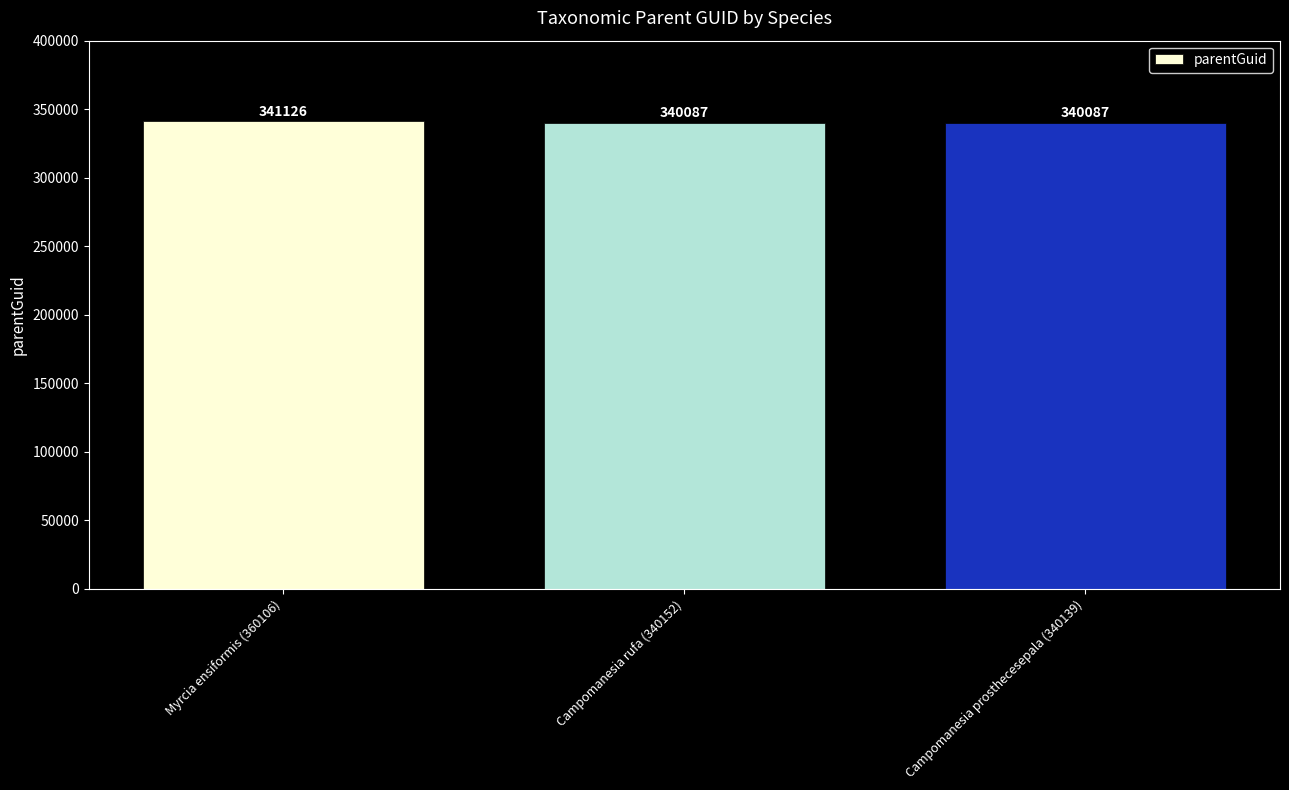

The chart shows a value of 588492 at Campomanesia rufa (340152). True or false?

False